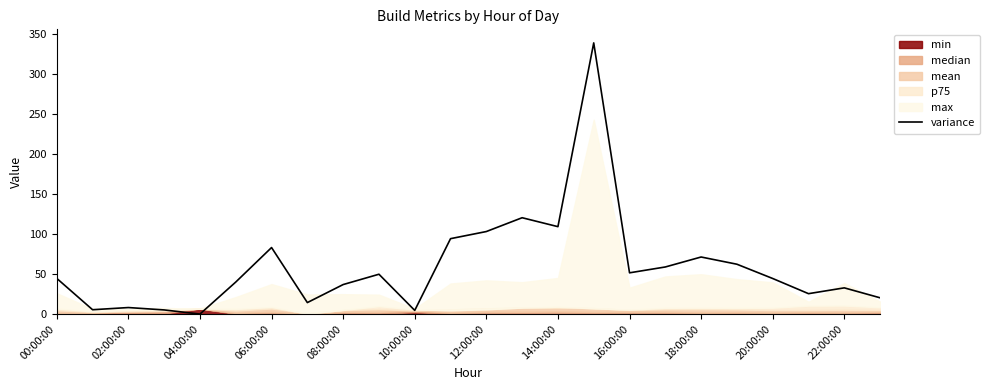

How many values are above zero?

23